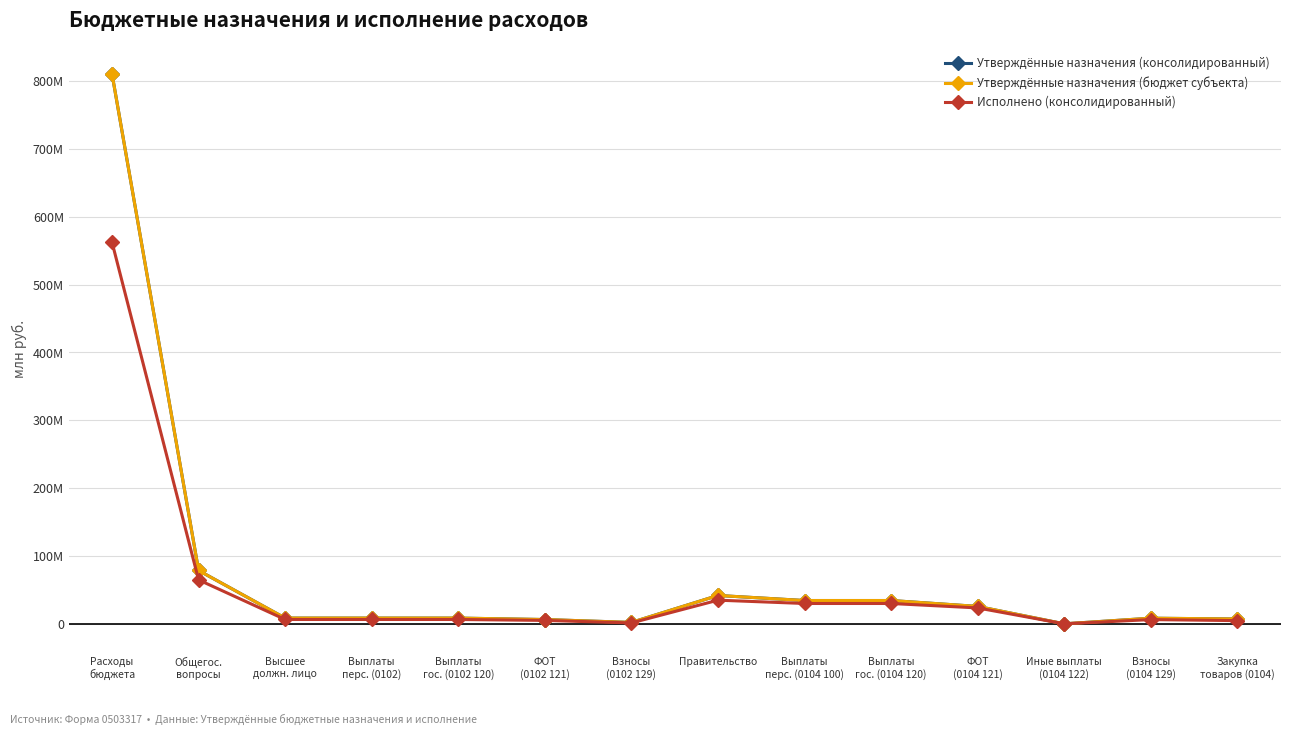

True or false: Утверждённые назначения (бюджет субъекта) and Утверждённые назначения (консолидированный) cross at least once.

False